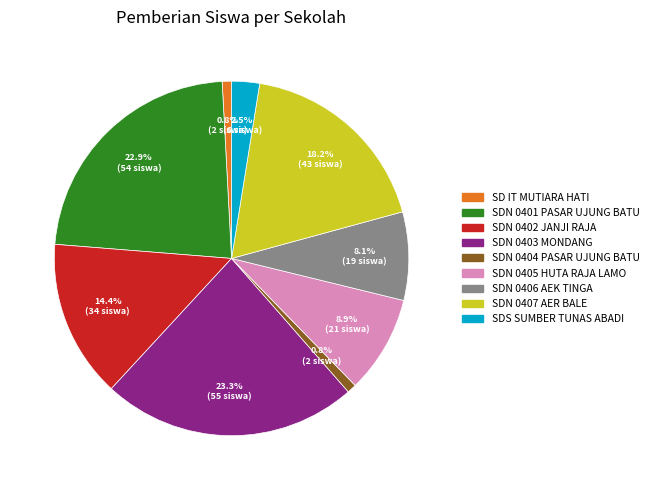

Is there a majority slice in this chart?

No